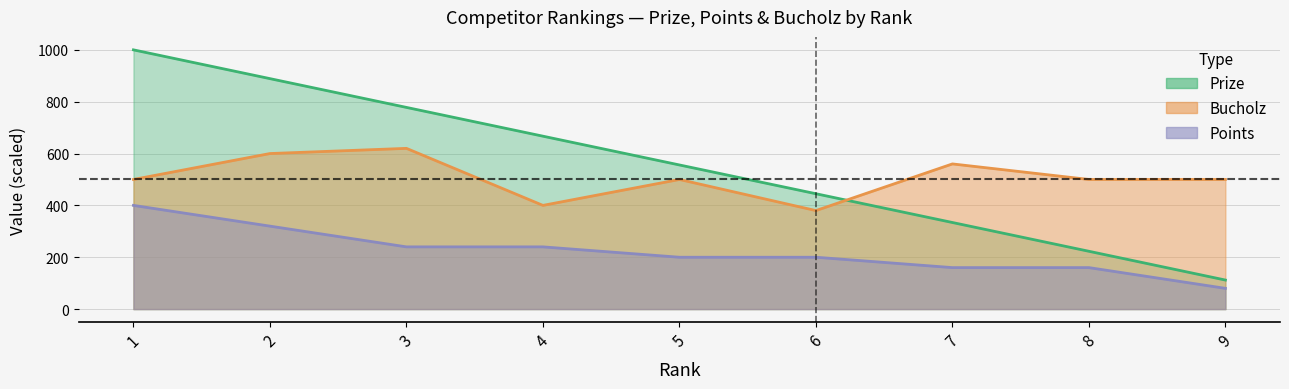

Reading left to right, transcribe all the data shown in this chart.

Prize: 1=1000	2=889	3=778	4=667	5=556	6=445	7=334	8=223	9=112
Points: 1=400	2=320	3=240	4=240	5=200	6=200	7=160	8=160	9=80
Bucholz: 1=500	2=600	3=620	4=400	5=500	6=380	7=560	8=500	9=500